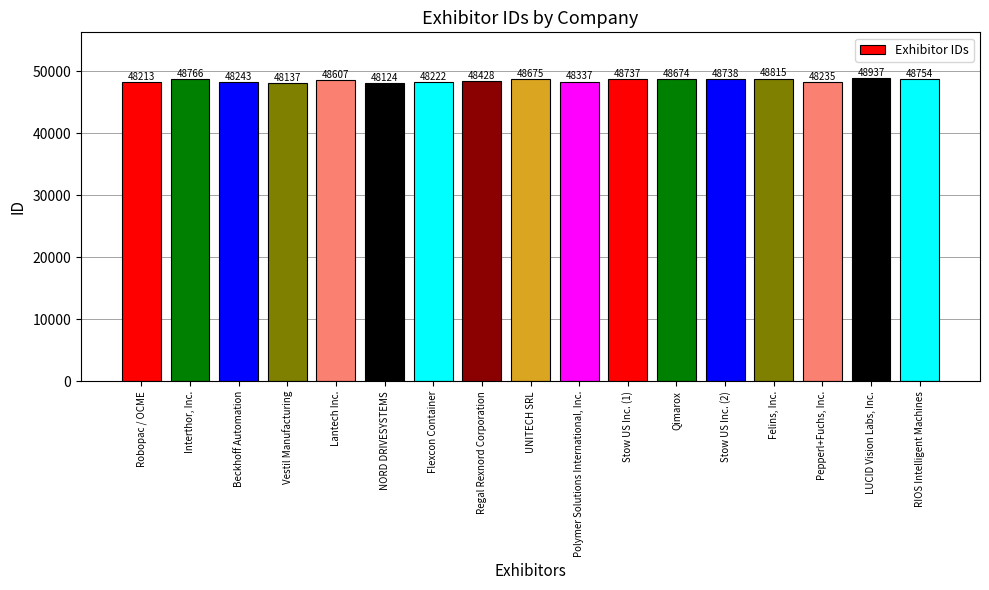

Count the number of data series in this chart.

1